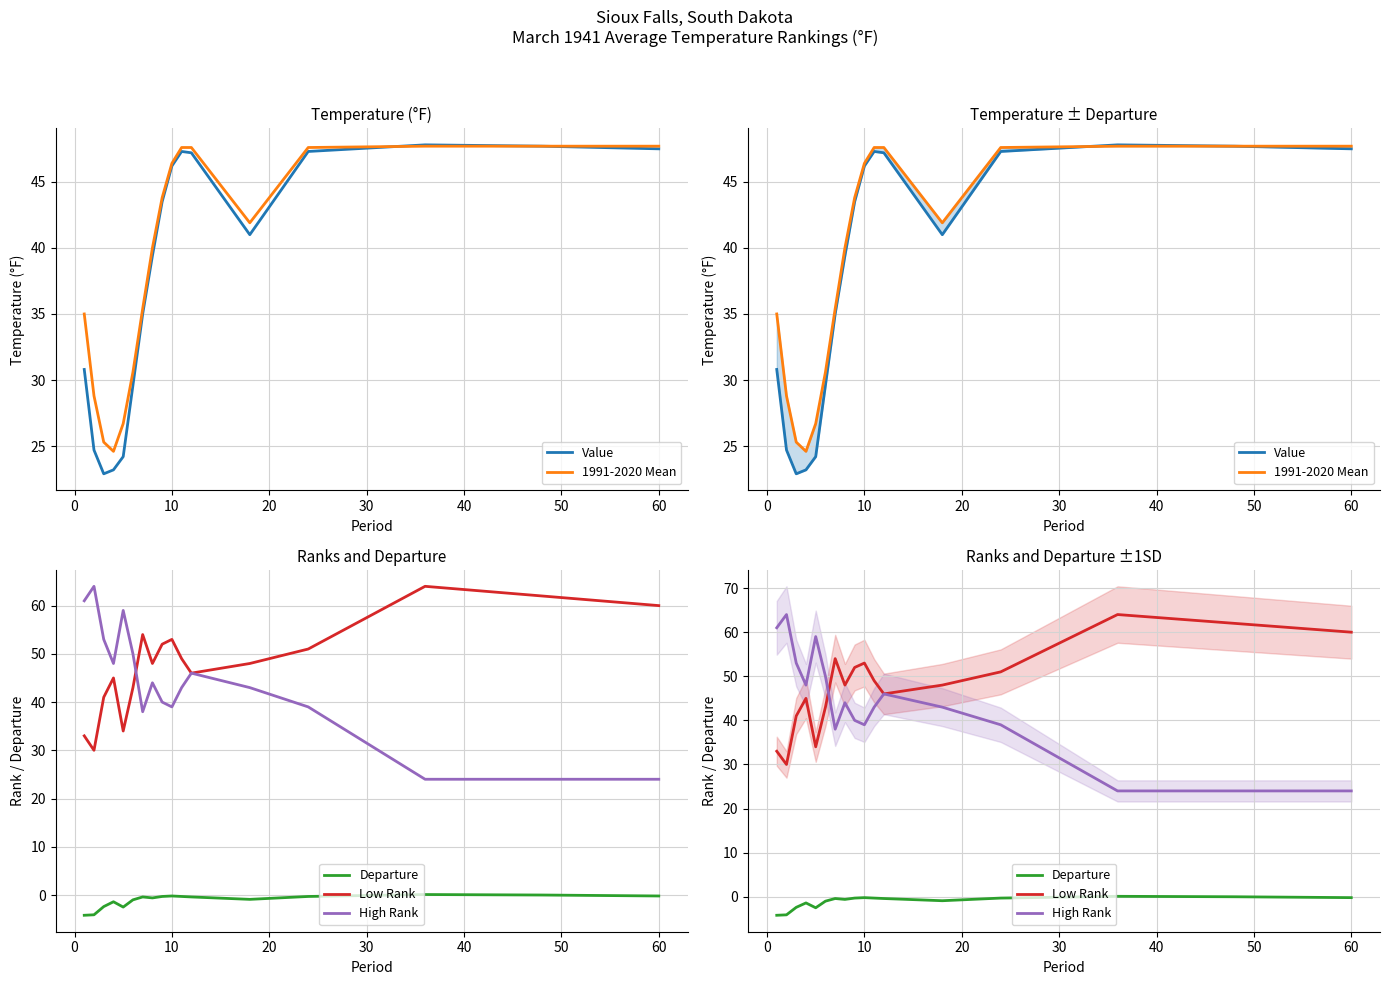

How many categories are shown in the chart?

17